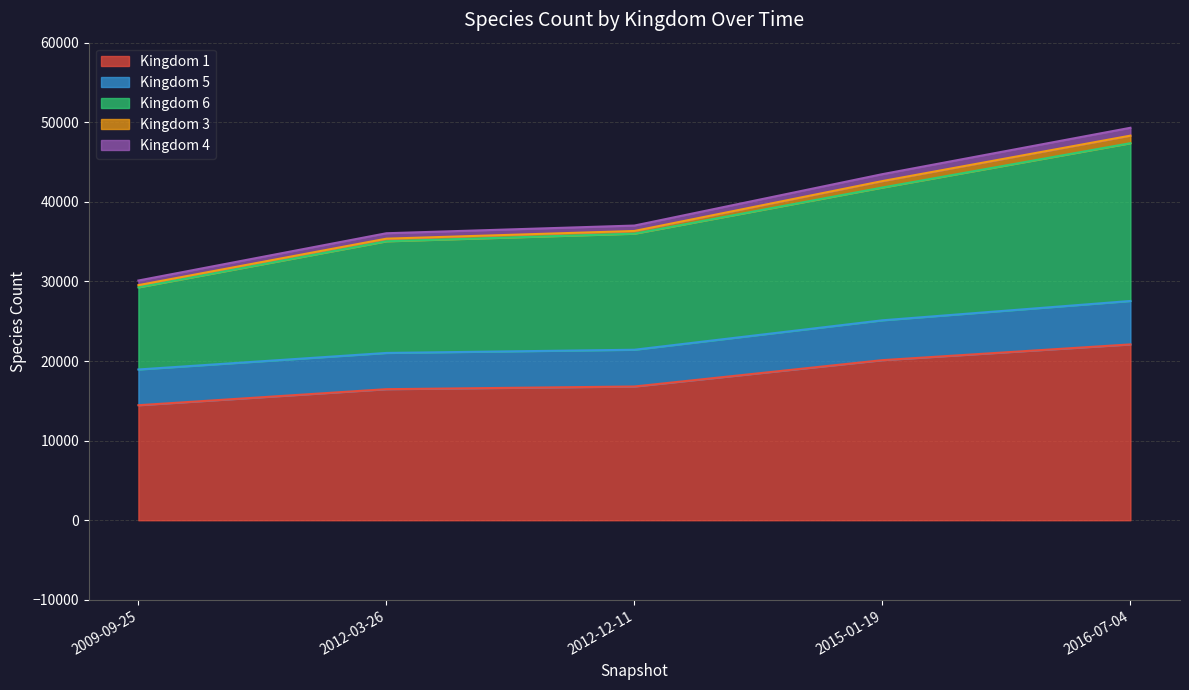

What are all the series names shown in the legend?

Kingdom 1, Kingdom 5, Kingdom 6, Kingdom 3, Kingdom 4